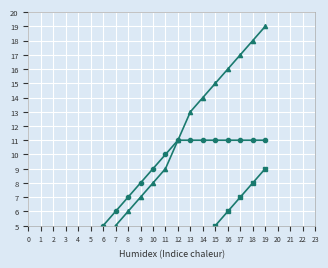

Is it true that Accepteras equals 23 at 15?

False